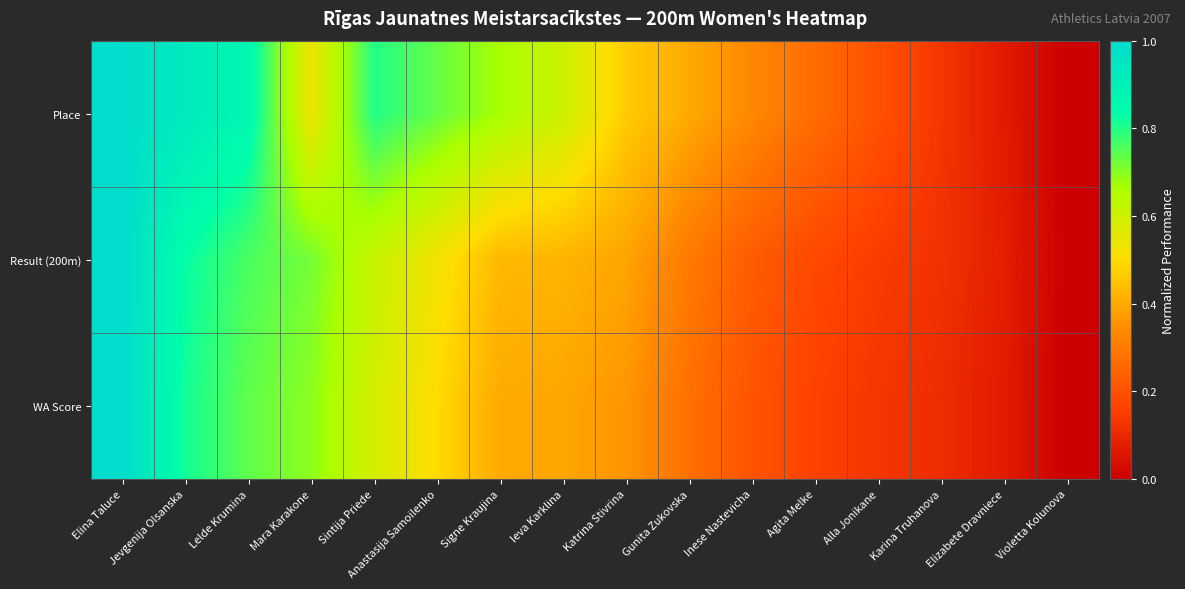

What is the difference between the highest and lowest values at Jevgenija Olsanska?

0.1